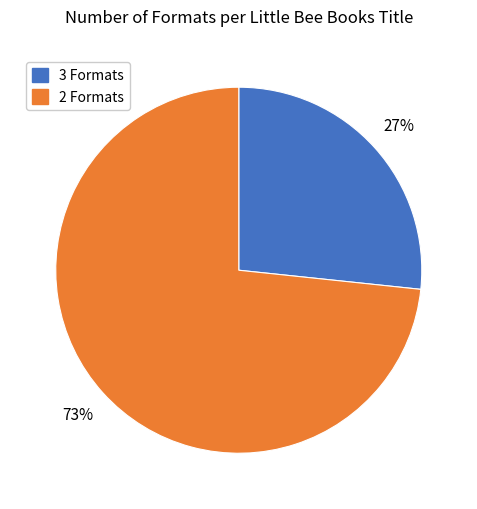

To the nearest percent, what is the combined percentage of 3 Formats and 2 Formats?

100%